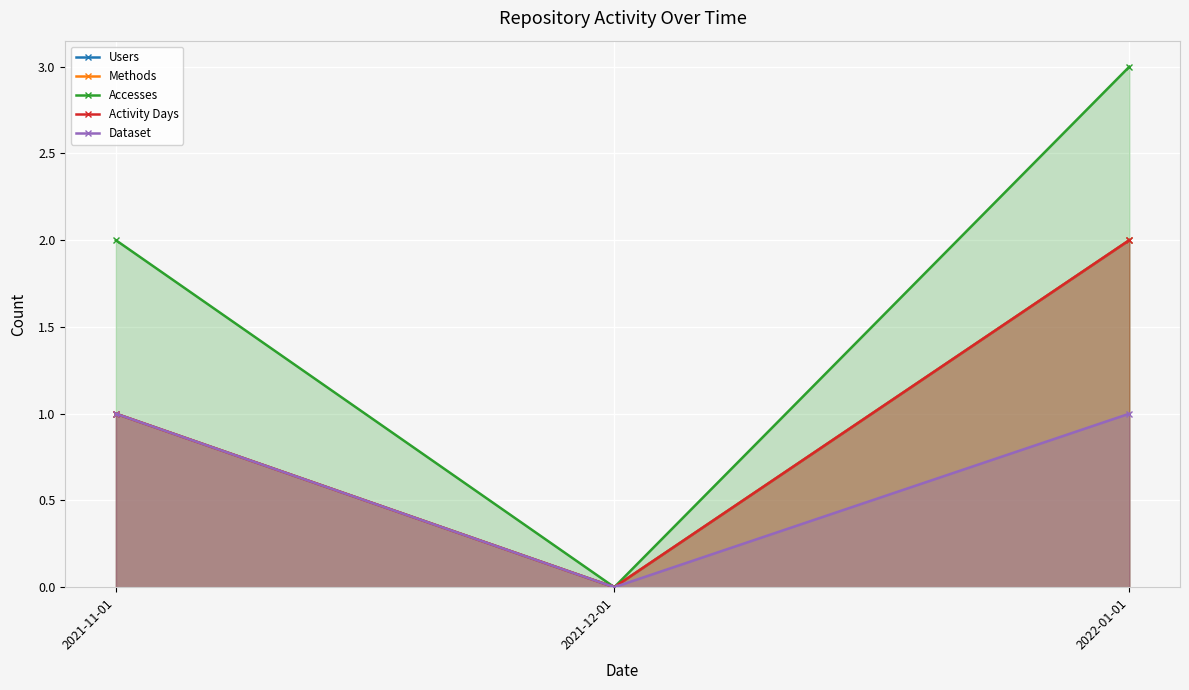

What is the label of the 3rd point from the left?

2022-01-01